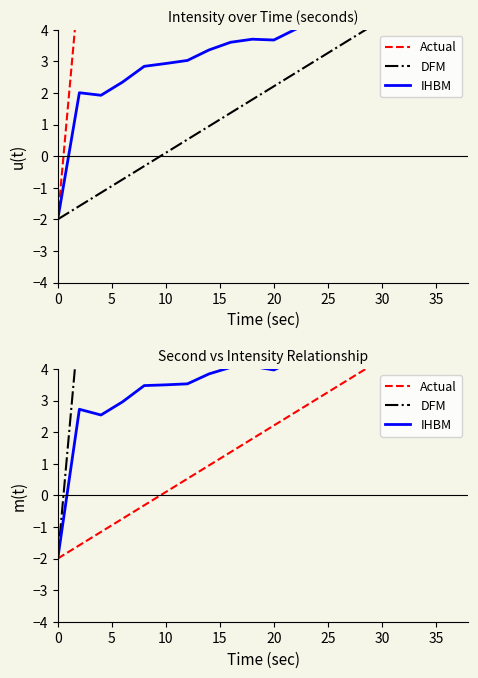

How many values in Actual are below zero?

5